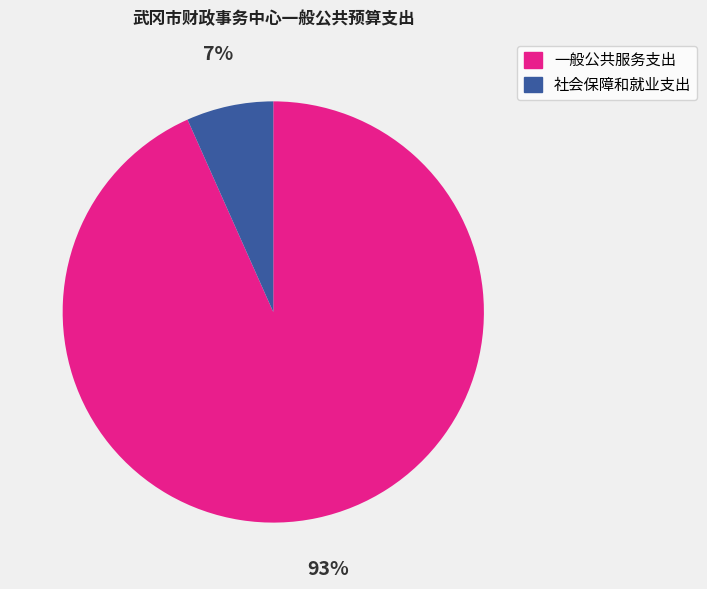

Is it true that 一般公共服务支出 is 93% of the pie?

True